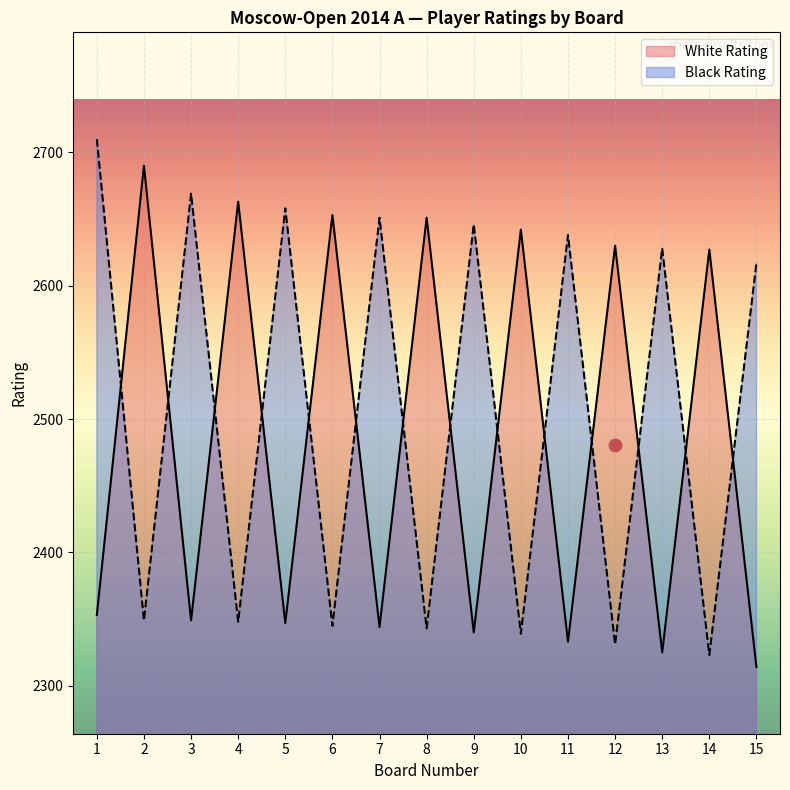

Which series reaches the minimum Y coordinate?

White Rating